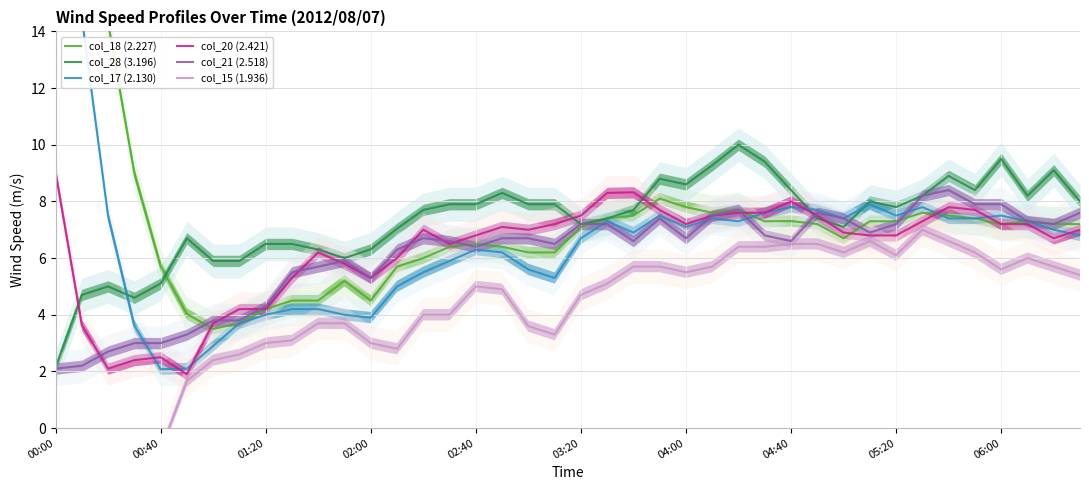

What is the highest value of the col_15 (1.936) series?

7.0